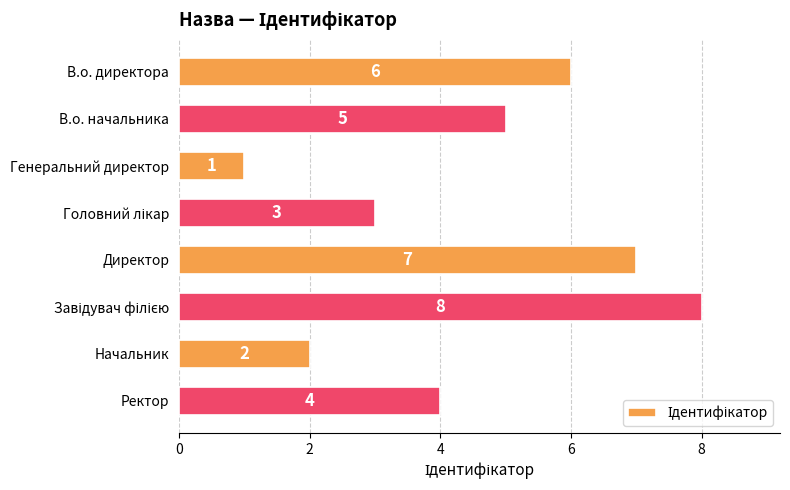

At which category does the chart reach its minimum across all series?

Генеральний директор